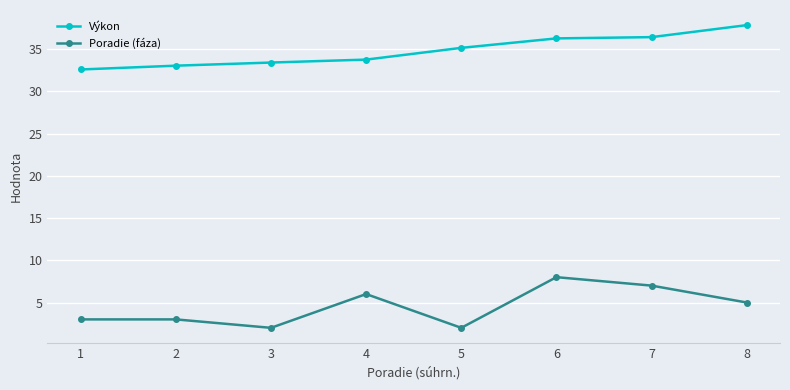

Rank the series at 1 from highest to lowest value.

Výkon, Poradie (fáza)